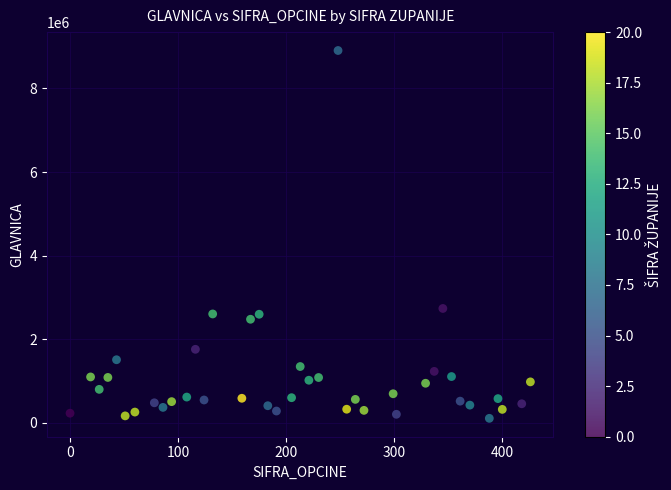

What is the range of Y values (max minus min)?

8799820.3